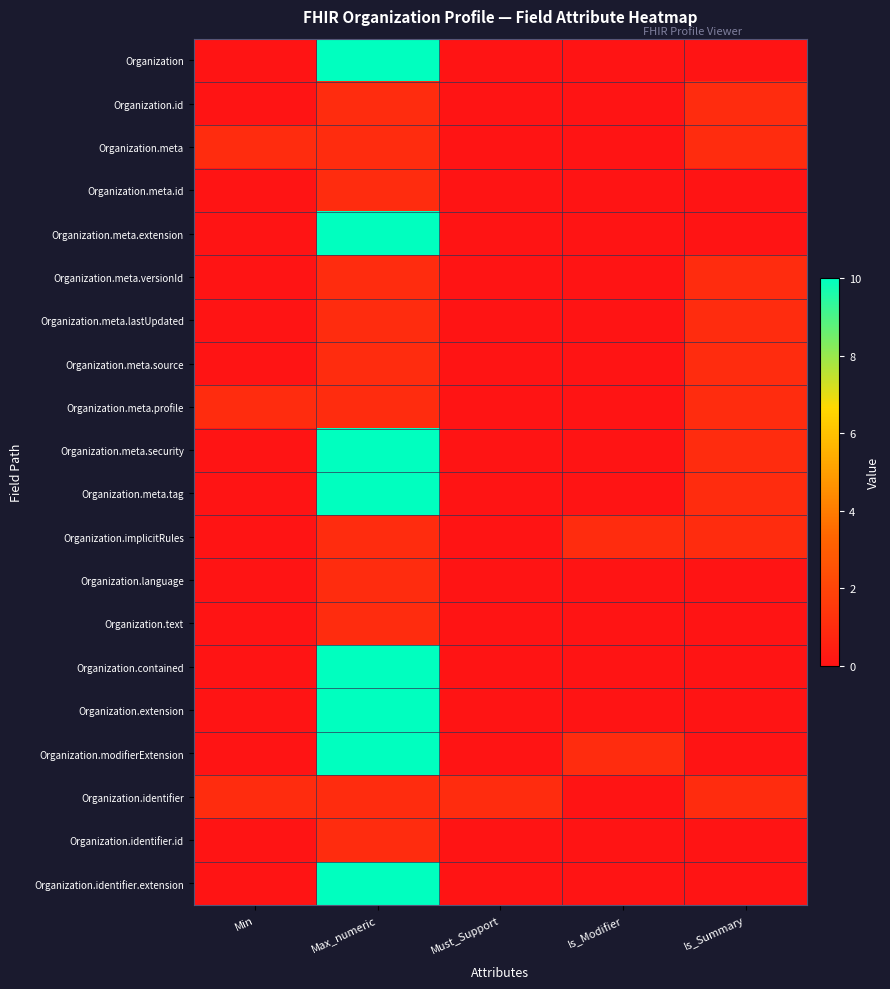

Which series has the largest total across all categories?

Organization.meta.security